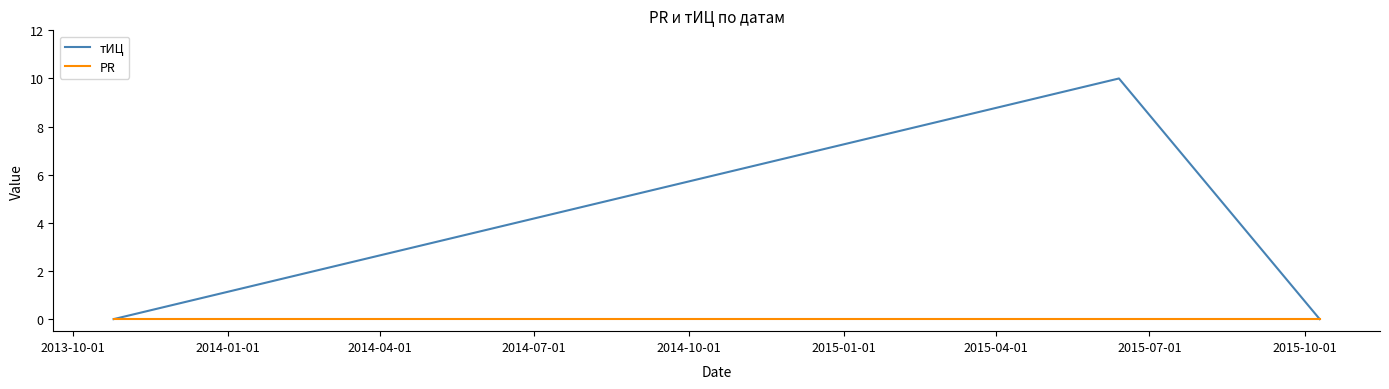

Which series has the largest total across all categories?

тИЦ